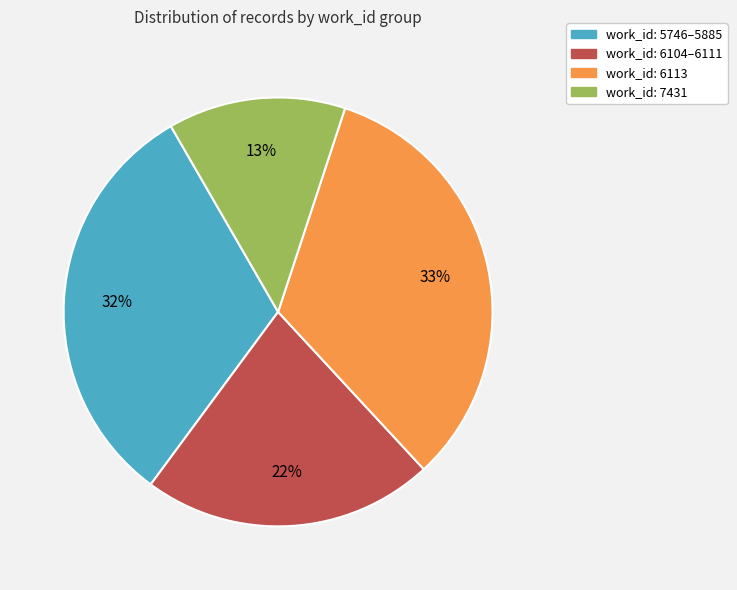

To the nearest percent, what is the difference between the largest and smallest slice percentages?

20%